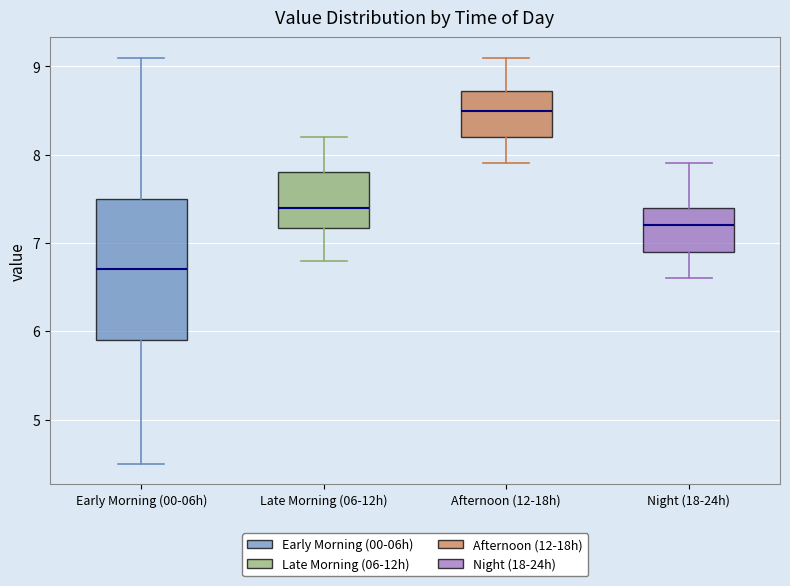

Which box has the lowest median line?

Early Morning (00-06h)